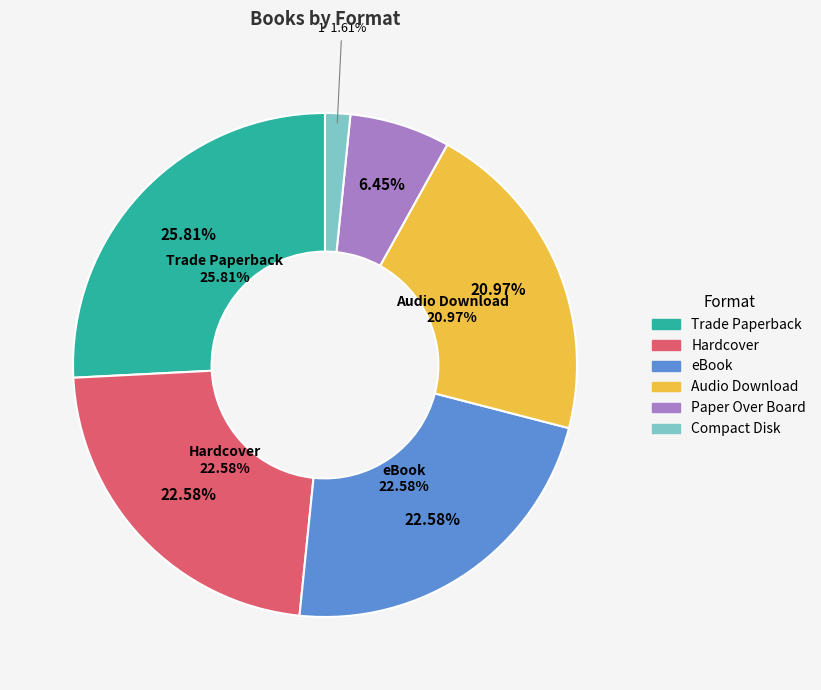

How many segments does this pie chart have?

6